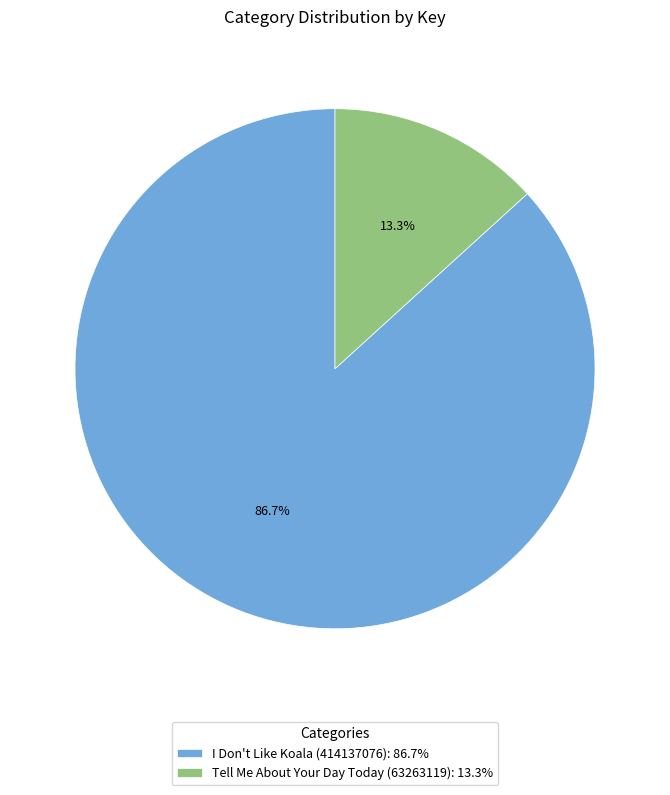

Approximately how many times larger is the value at Tell Me About Your Day Today (63263119) compared to I Don't Like Koala (414137076)?

0.2